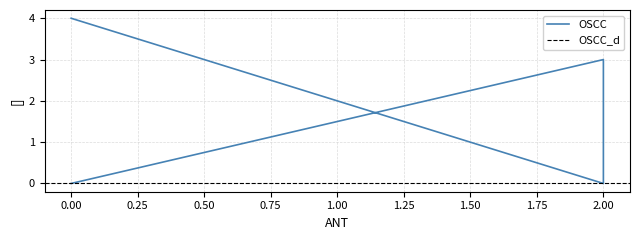

Which label corresponds to the smallest value in the chart?

2